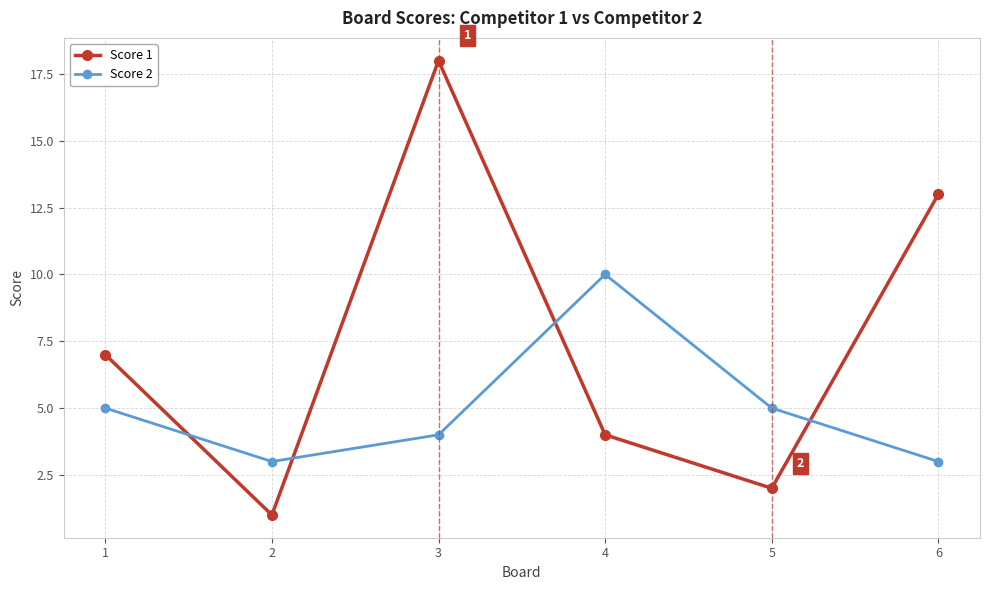

List the series in order of their overall mean, lowest first.

Score 2, Score 1